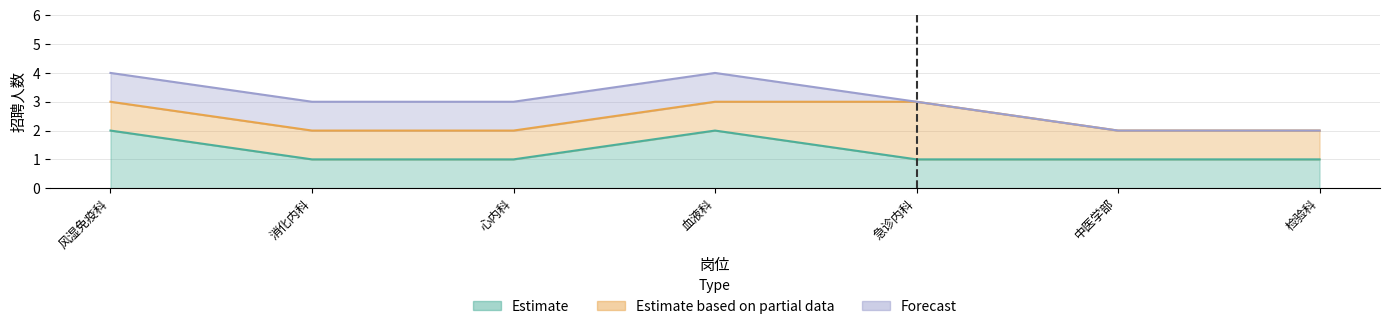

Is it true that Estimate based on partial data equals 3 at 急诊内科?

False